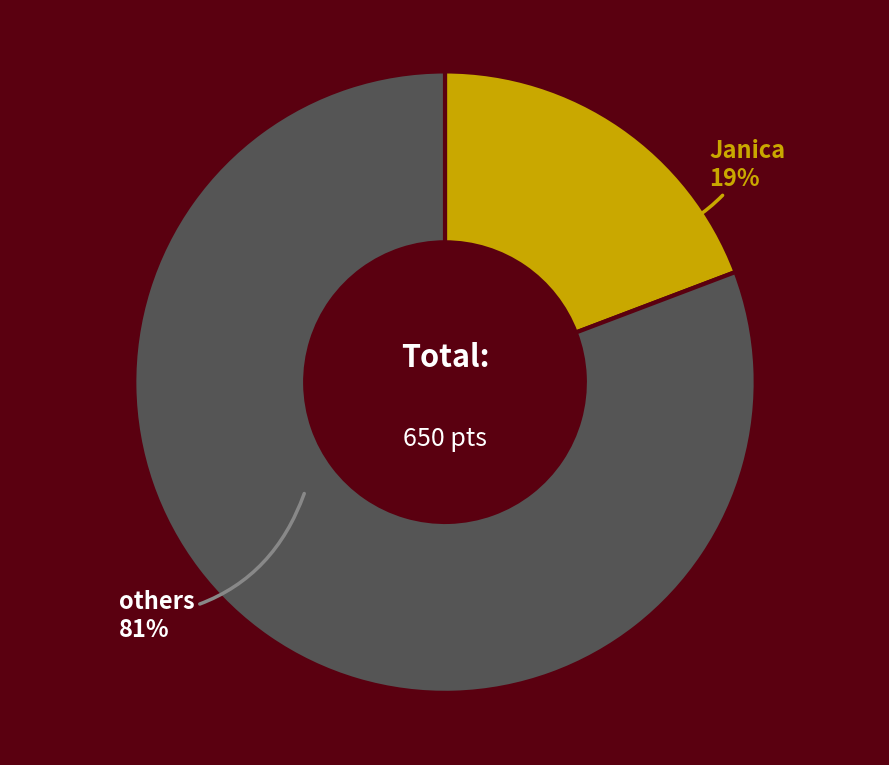

To the nearest percent, what is the difference between the largest and smallest slice percentages?

62%